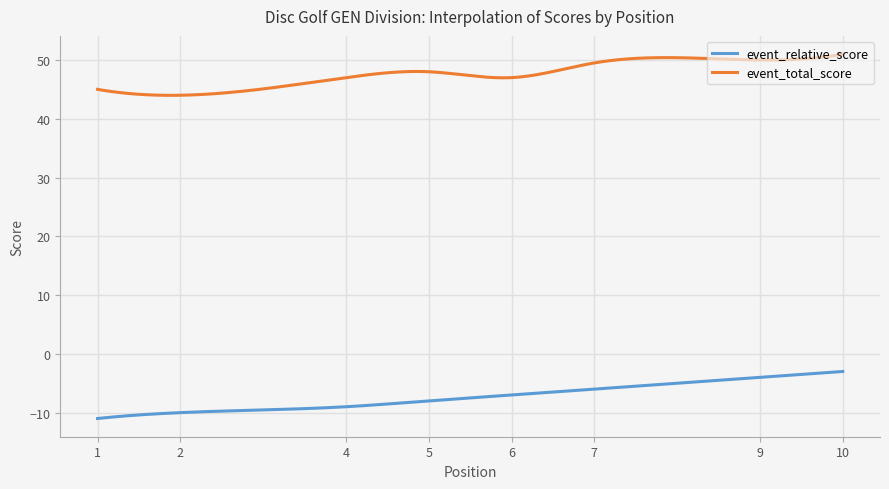

How many lines are shown in the chart?

2